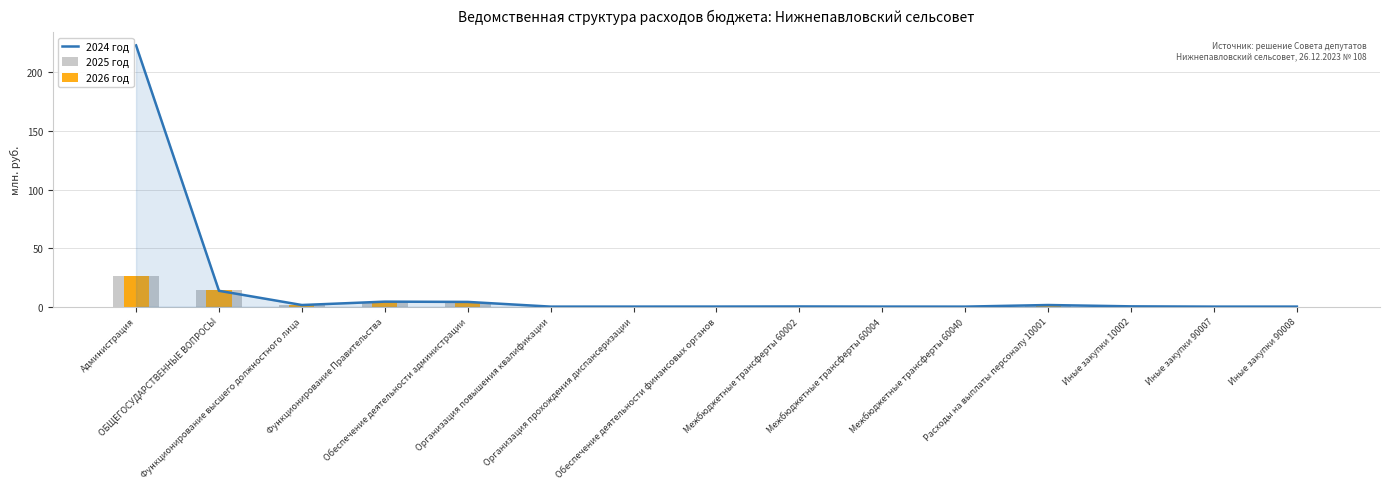

What is the highest value of the 2026 год series?

26.5